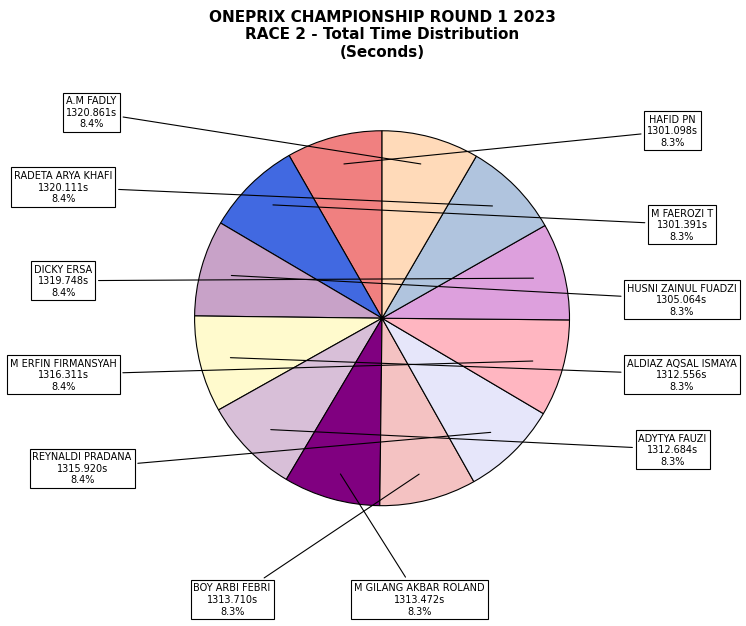

How many slices are in this pie chart?

12